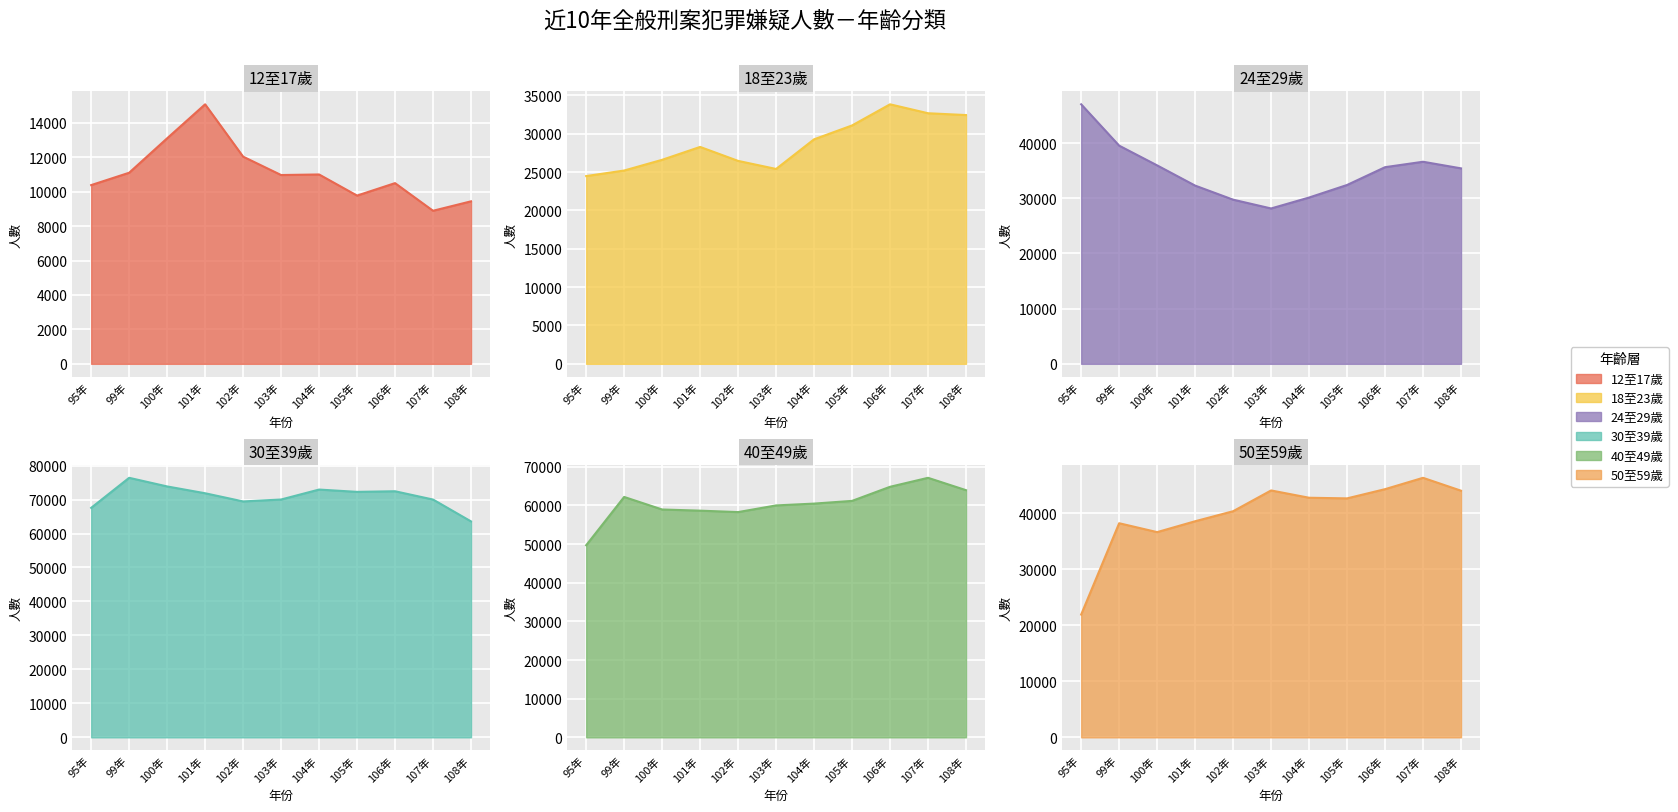

Rank the categories by 18至23歲 value from lowest to highest.

95年, 99年, 103年, 102年, 100年, 101年, 104年, 105年, 108年, 107年, 106年